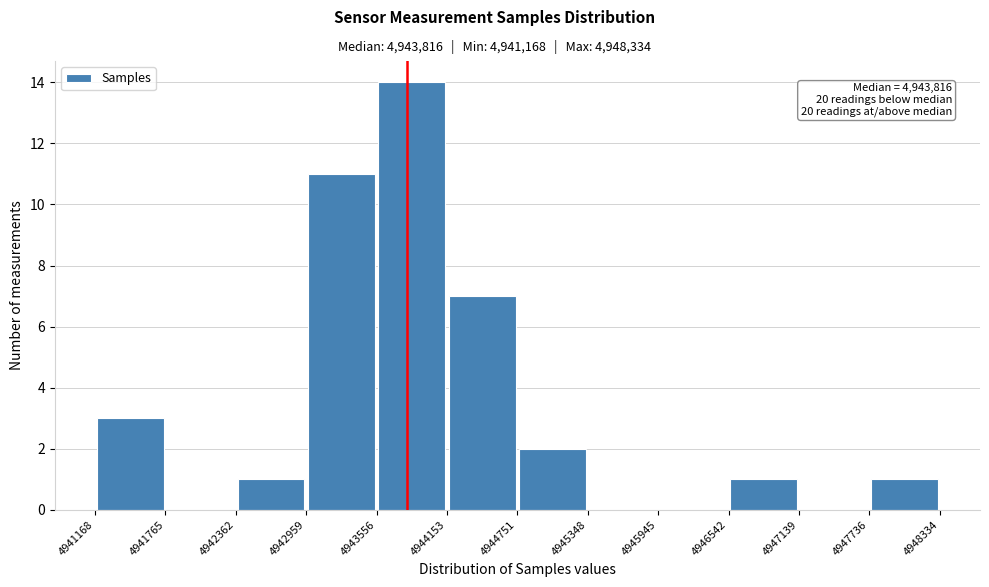

Over which range of the x-axis is the bar tallest?

4943556 to 4944153